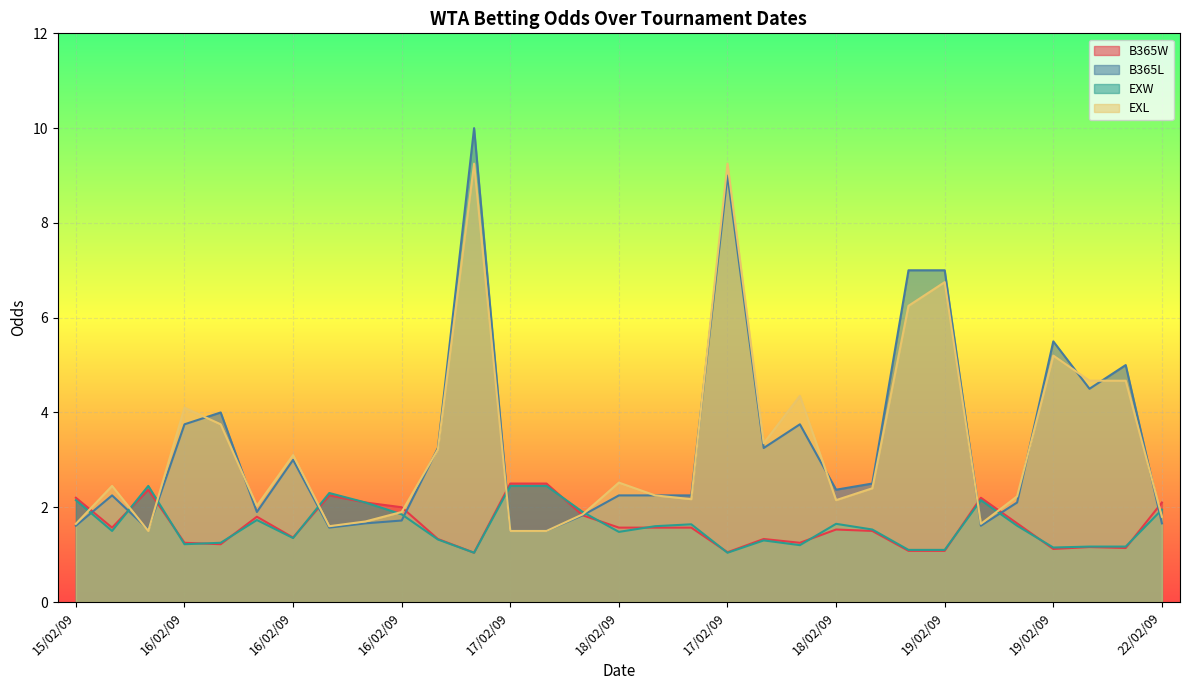

How many interior local peaks does the EXW series have?

7